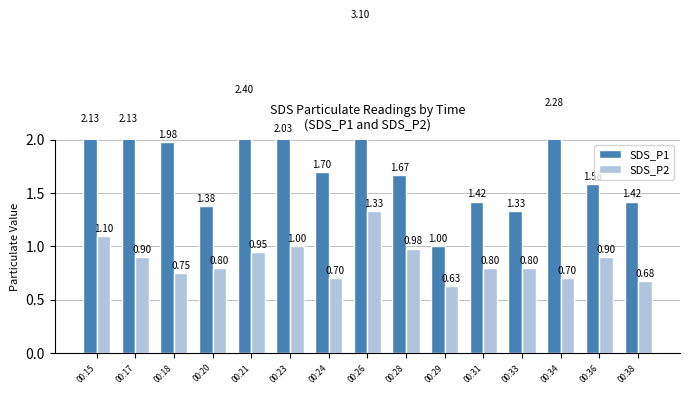

Is it true that SDS_P1 equals 1.4 at 00:20?

True